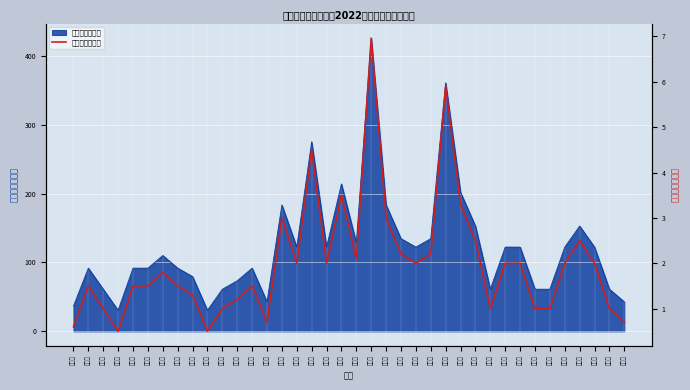

Reading right to left, list all the values displayed in this chart.

0.7	1.0	2.0	2.5	2.0	1.0	1.0	2.0	2.0	1.0	2.5	3.3	5.9	2.2	2.0	2.2	3.0	7.0	2.1	3.5	2.0	4.5	2.0	3.0	0.7	1.5	1.2	1.0	0.5	1.3	1.5	1.8	1.5	1.5	0.5	1.0	1.5	0.6